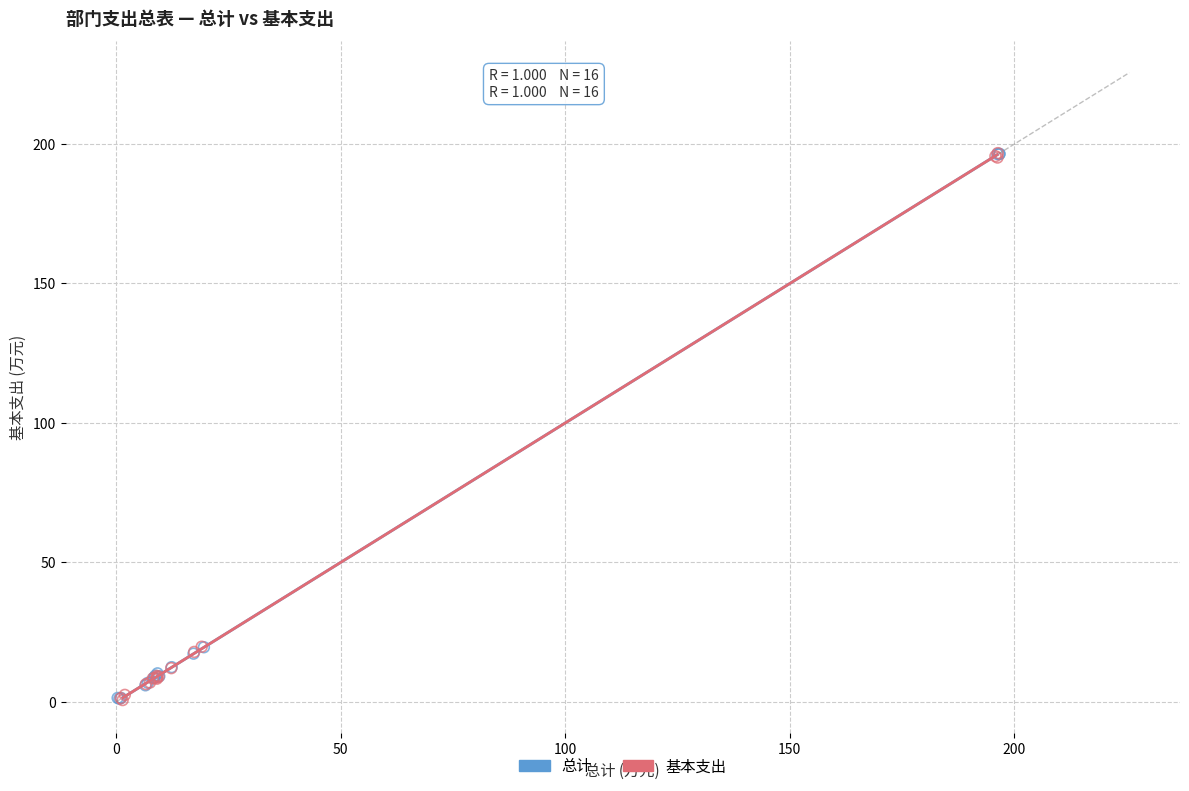

What are all the series names shown in the legend?

总计, 基本支出